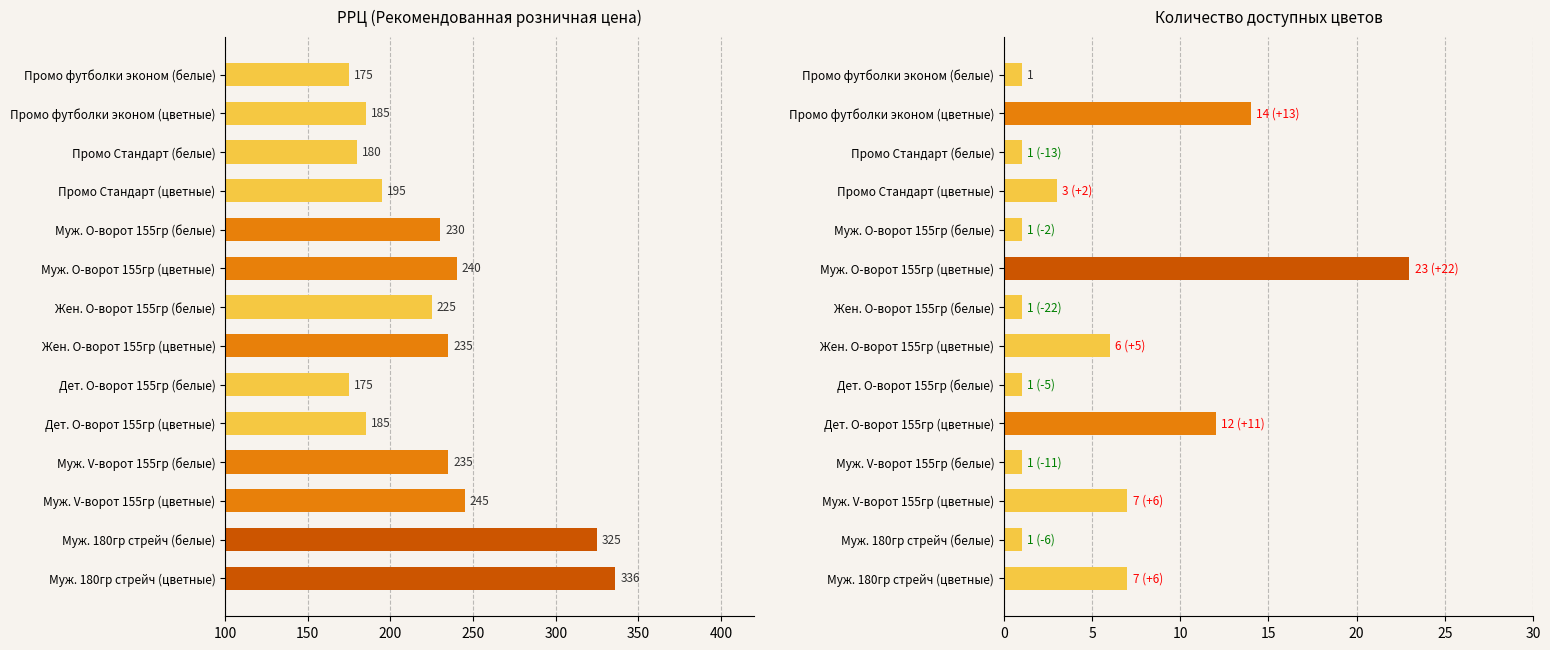

Reading left to right, what are all the values shown in this chart?

РРЦ (руб.): 175	185	180	195	230	240	225	235	175	185	235	245	325	336
Количество цветов: 1	14	1	3	1	23	1	6	1	12	1	7	1	7